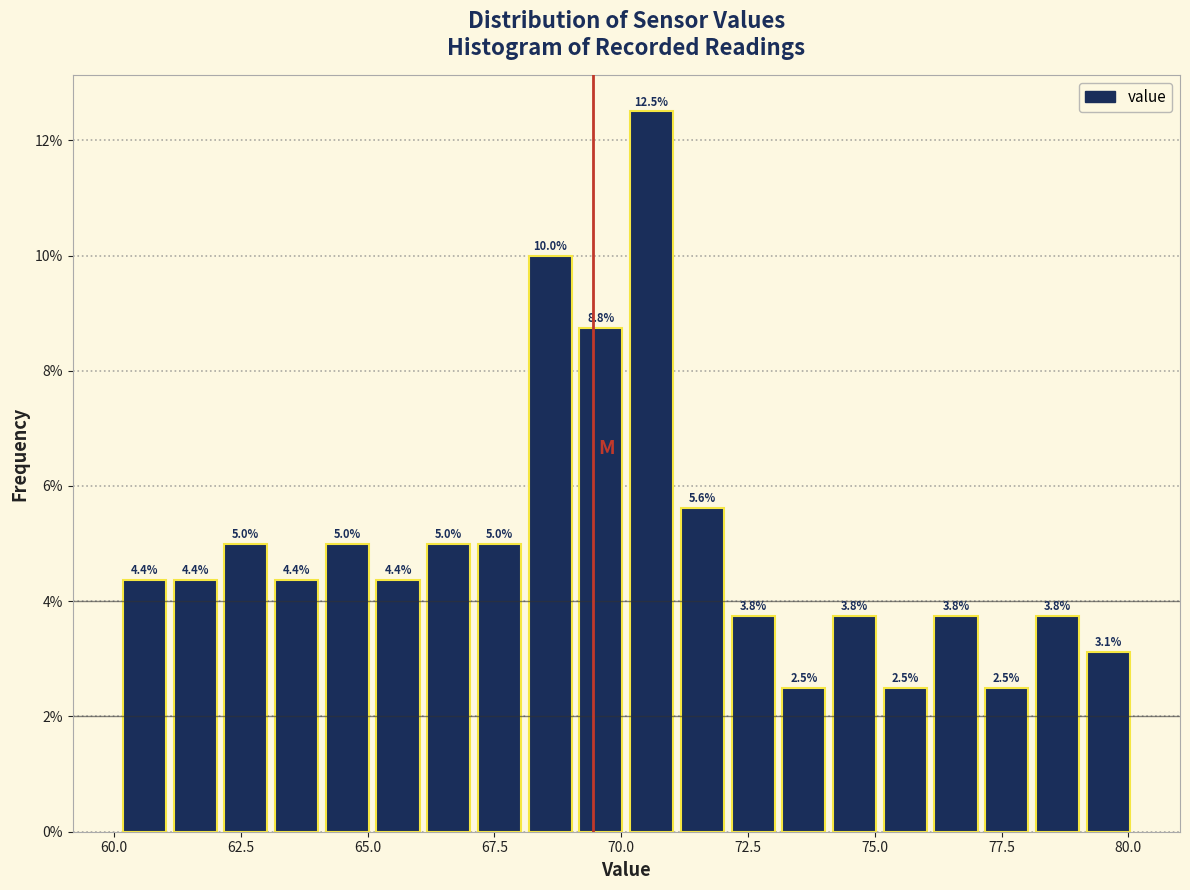

Around what value on the x-axis is the tallest bar? Give the approximate position of its centre, as read against the axis.

70.5